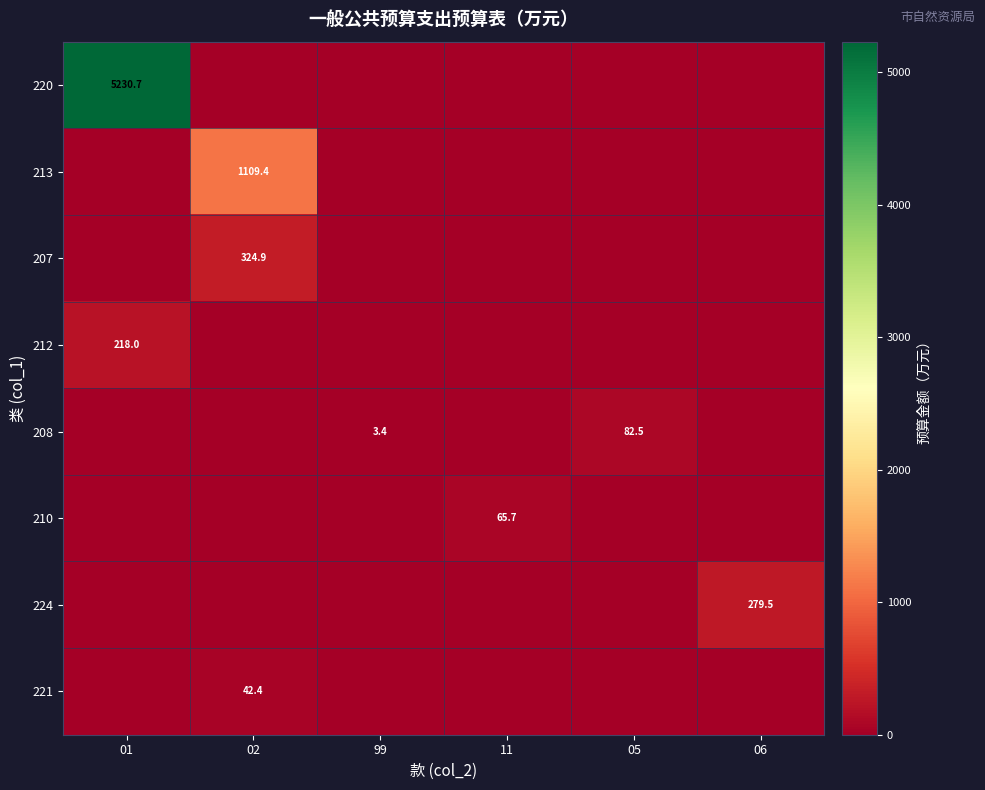

What is the total value across all series at 02?

1476.8